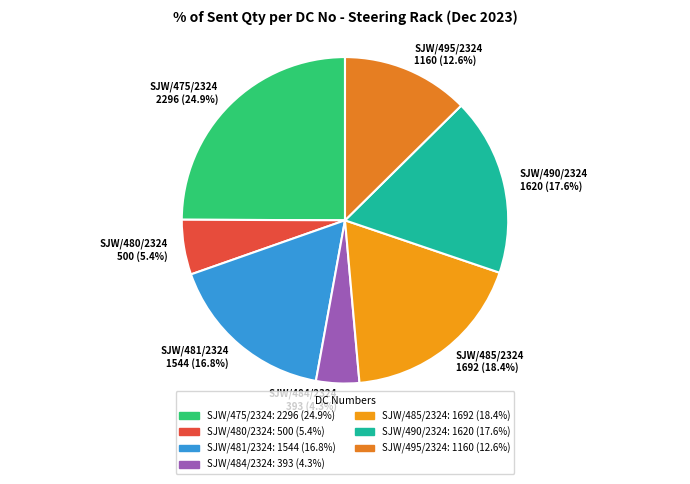

Rank the categories by value from lowest to highest.

SJW/484/2324 393 (4.3%), SJW/480/2324 500 (5.4%), SJW/495/2324 1160 (12.6%), SJW/481/2324 1544 (16.8%), SJW/490/2324 1620 (17.6%), SJW/485/2324 1692 (18.4%), SJW/475/2324 2296 (24.9%)